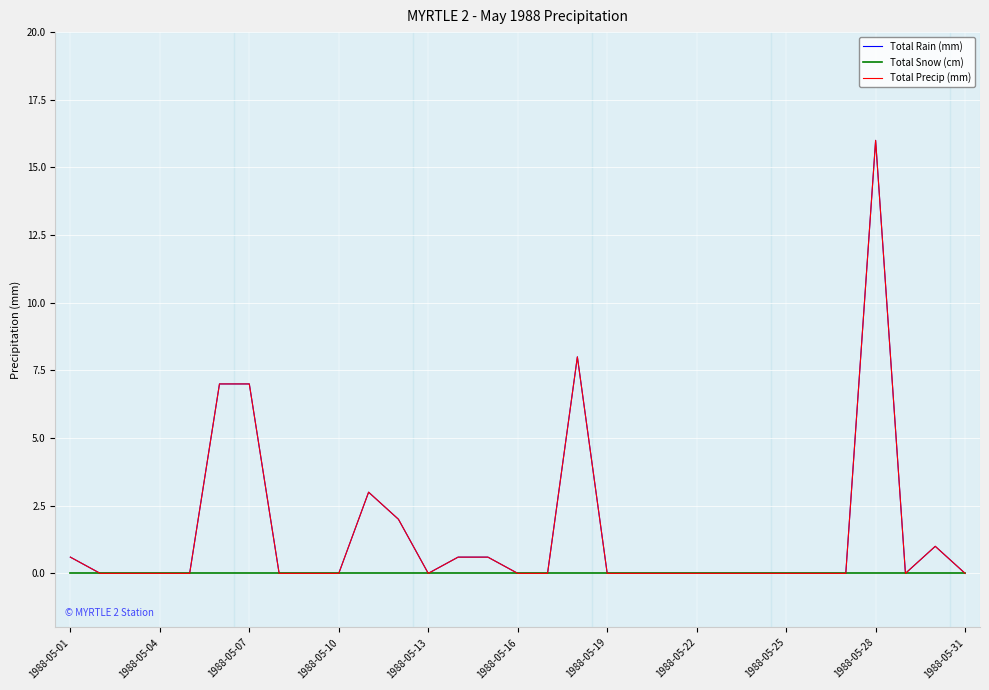

True or false: Total Snow (cm) has more than 0 points higher than both neighbors.

False